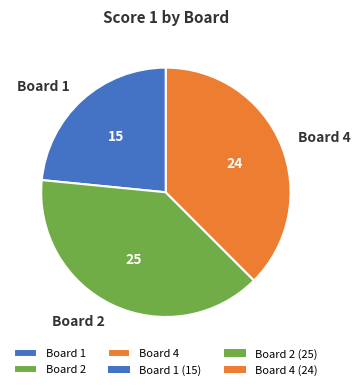

The Board 1 slice represents 10% of the pie. True or false?

False